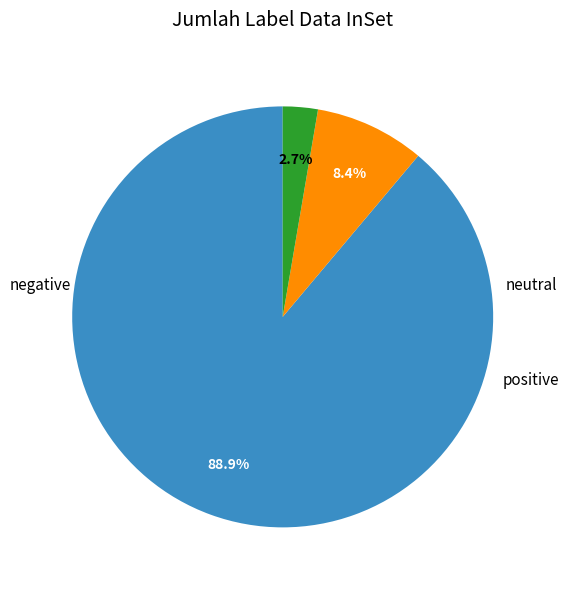

Does any single category account for the majority?

Yes